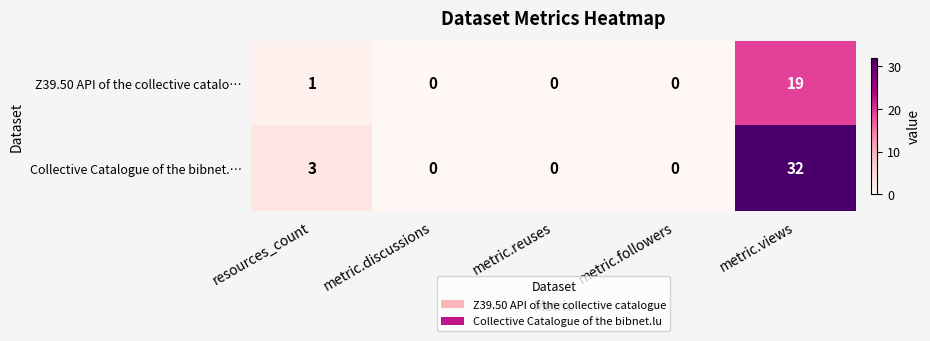

What is the greatest value displayed?

32